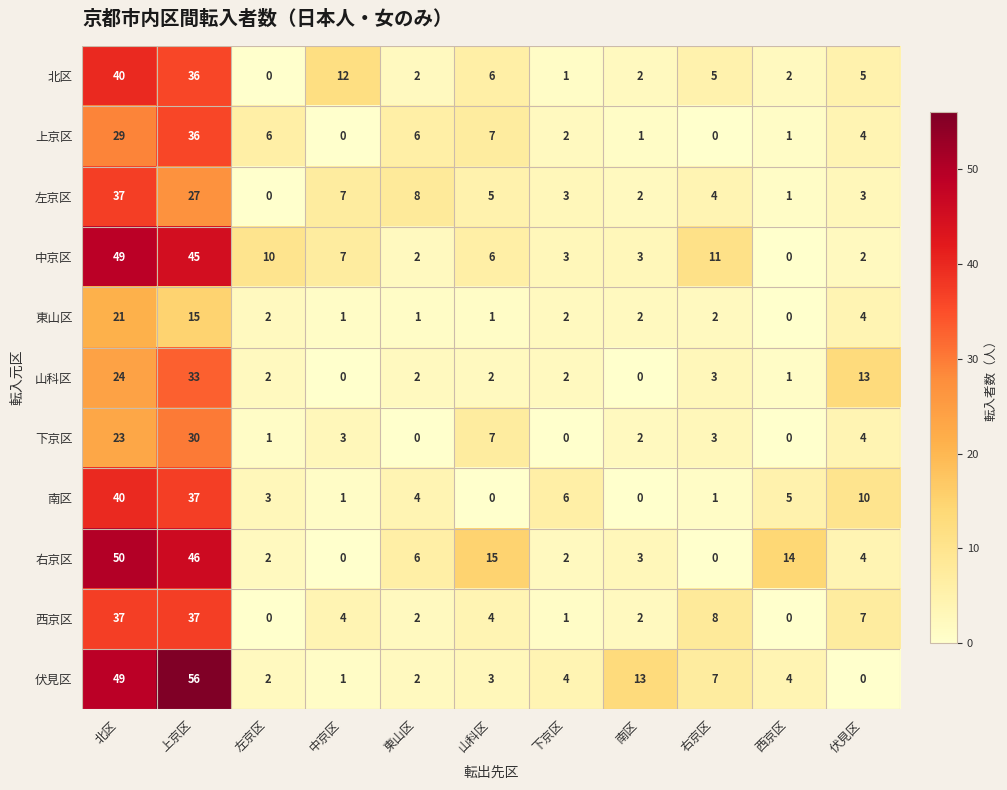

Count the number of categories in the chart.

11